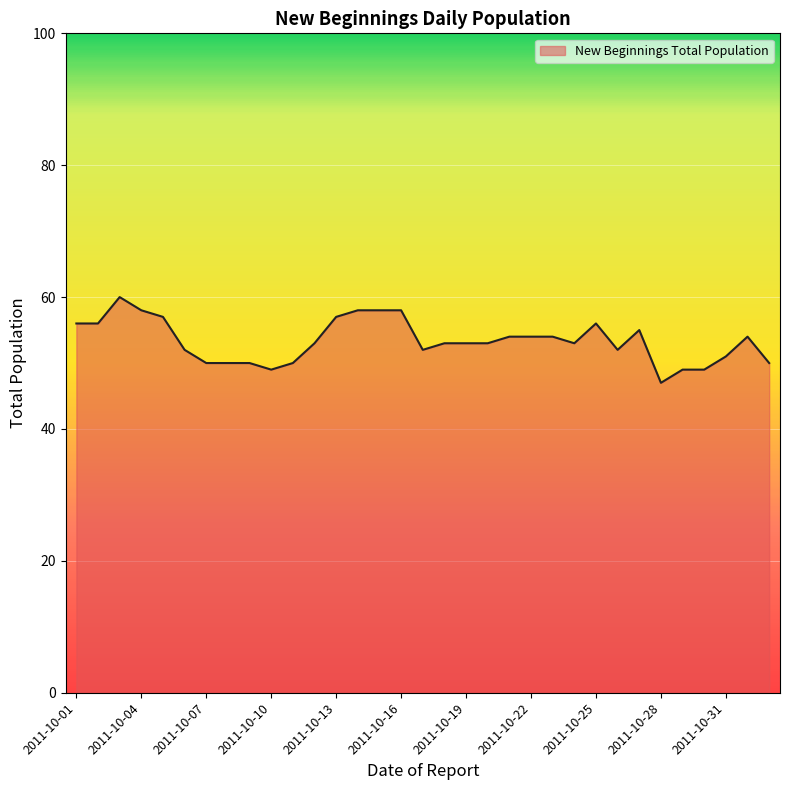

What is the sum of all values?

1761